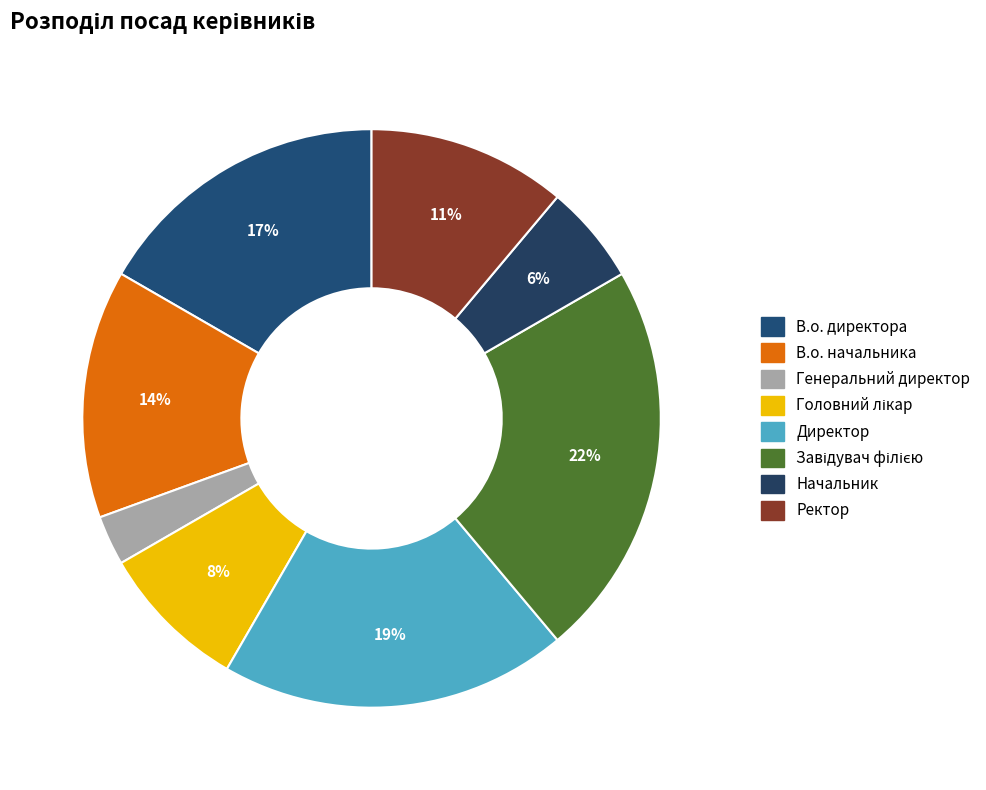

Count the number of slices in the pie.

8